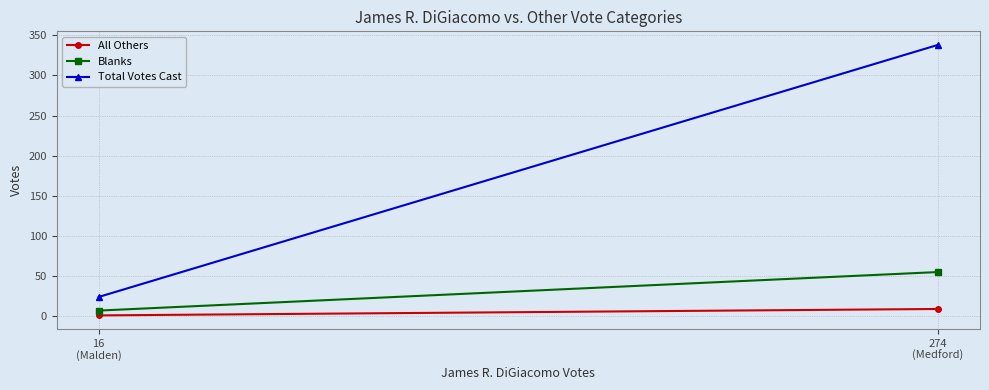

Which has a higher value, 16
(Malden) or 274
(Medford)?

274
(Medford)